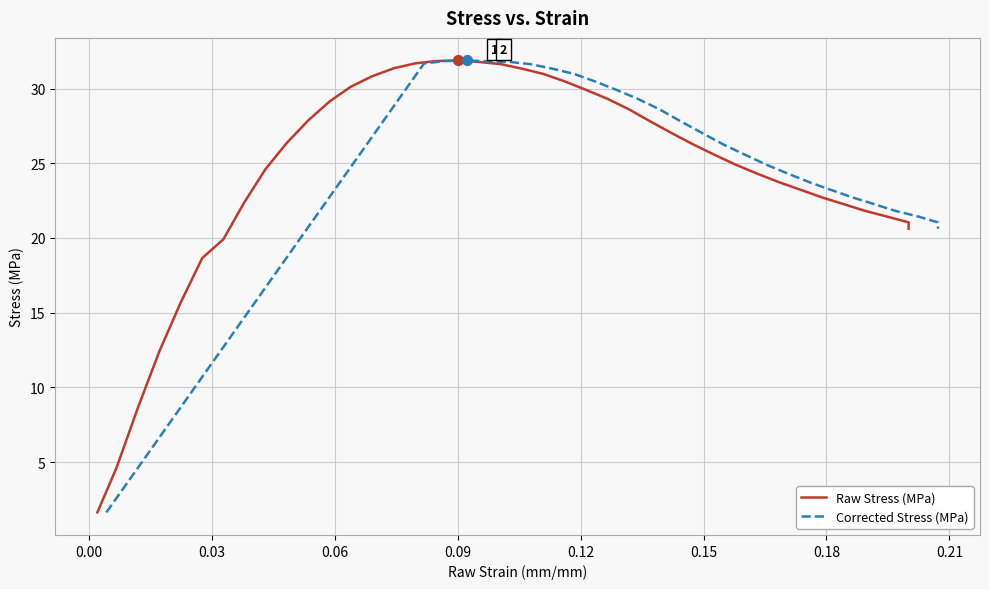

At how many categories does at least one series exceed 3?

39